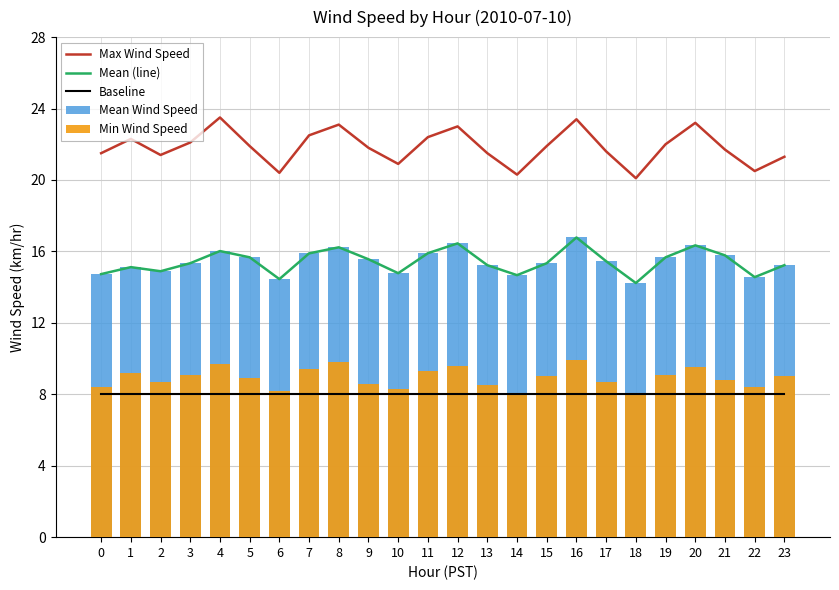

What are all the series names shown in the legend?

Max Wind Speed, Mean (line), Baseline, Mean Wind Speed, Min Wind Speed